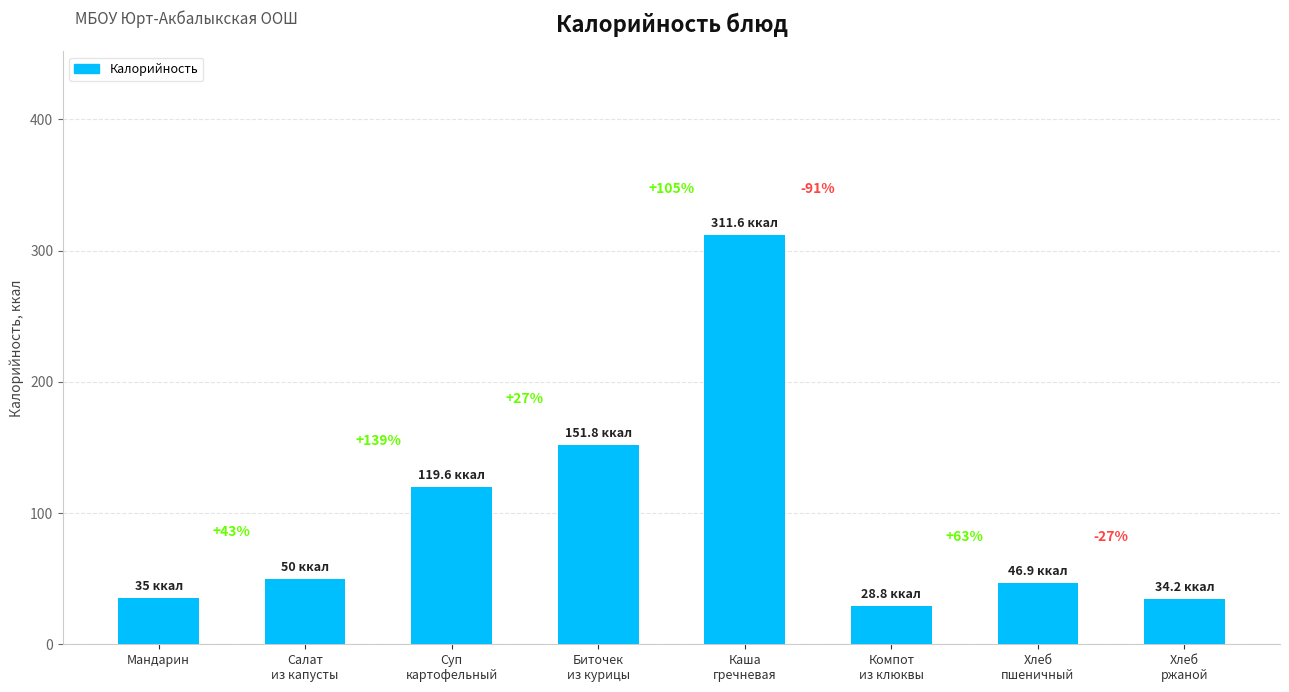

Does the chart contain any negative values?

No